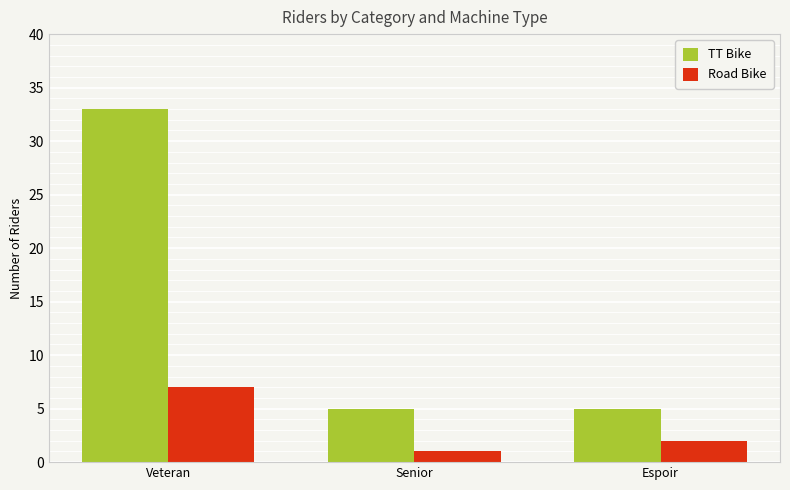

Is it true that TT Bike equals 33 at Veteran?

True